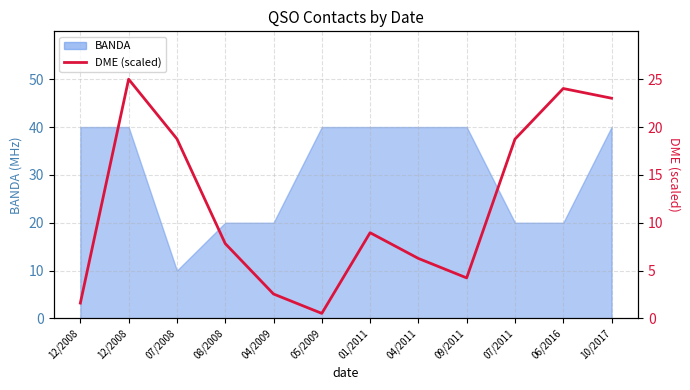

List the labels in order of value, largest first.

12/2008, 06/2016, 10/2017, 07/2008, 07/2011, 01/2011, 08/2008, 04/2011, 09/2011, 04/2009, 12/2008, 05/2009